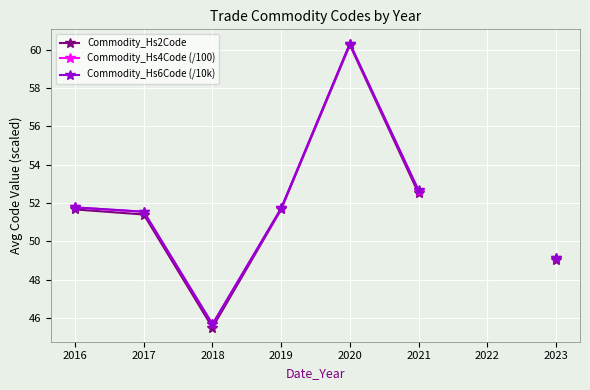

At which category does Commodity_Hs6Code (/10k) reach its first local valley?

2018